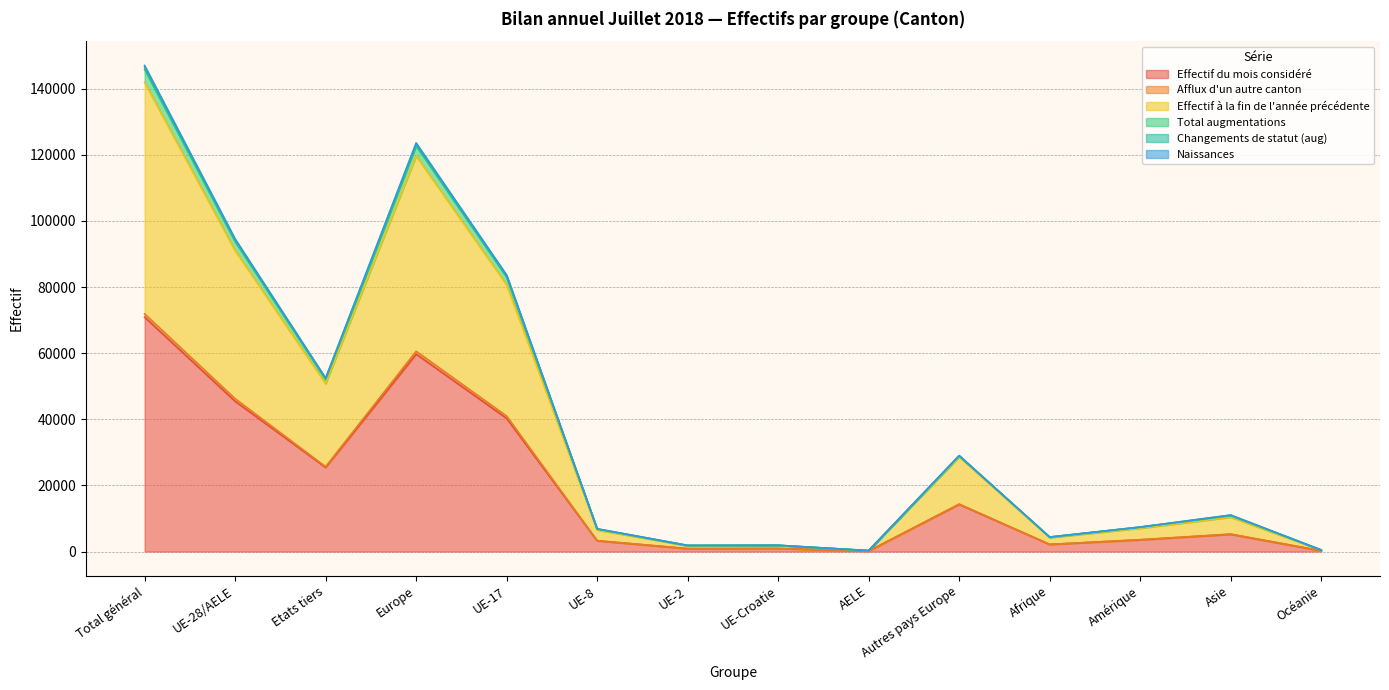

At how many categories does at least one series exceed 86761?

3